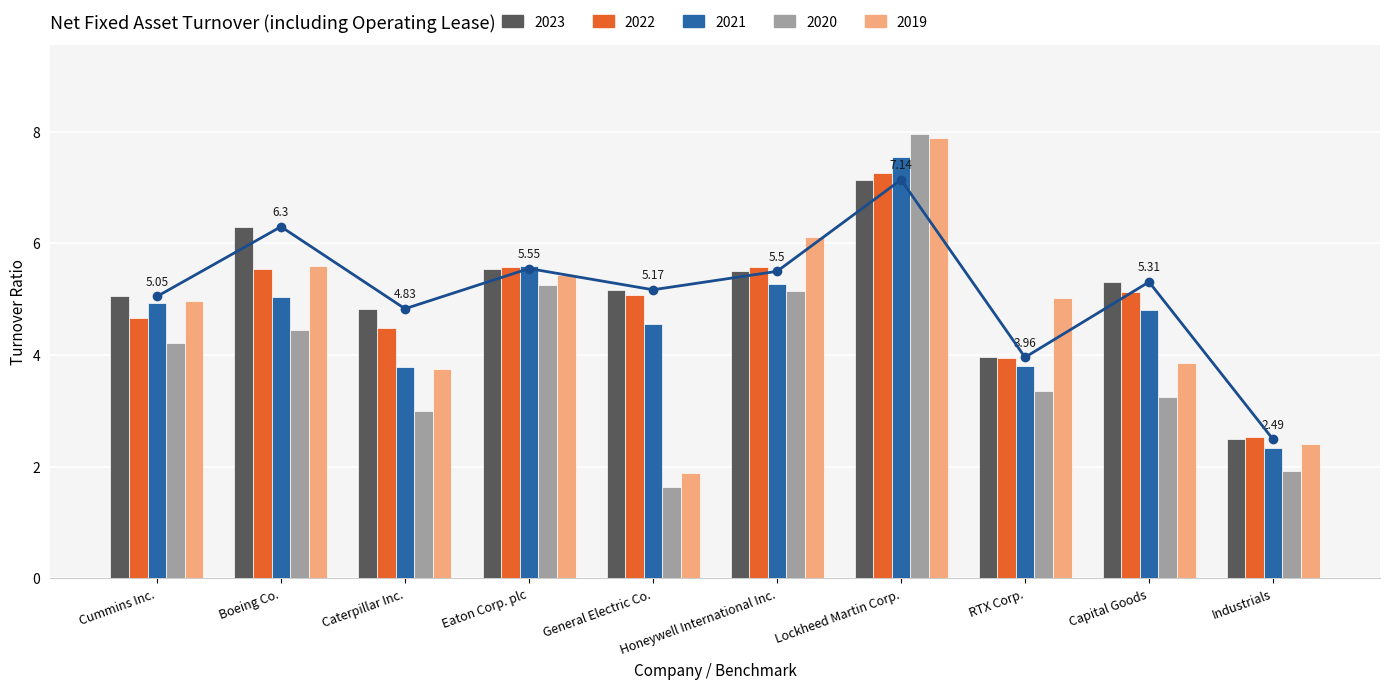

Rank the categories by 2020 value from highest to lowest.

Lockheed Martin Corp., Eaton Corp. plc, Honeywell International Inc., Boeing Co., Cummins Inc., RTX Corp., Capital Goods, Caterpillar Inc., Industrials, General Electric Co.